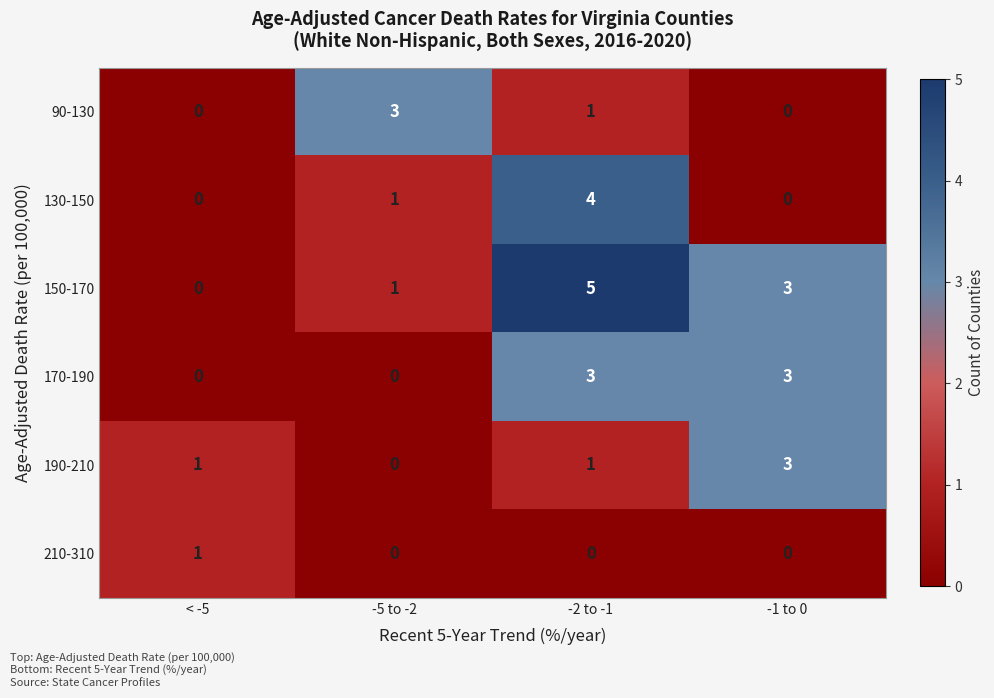

True or false: 170-190 has a value of 3 at -1 to 0.

True